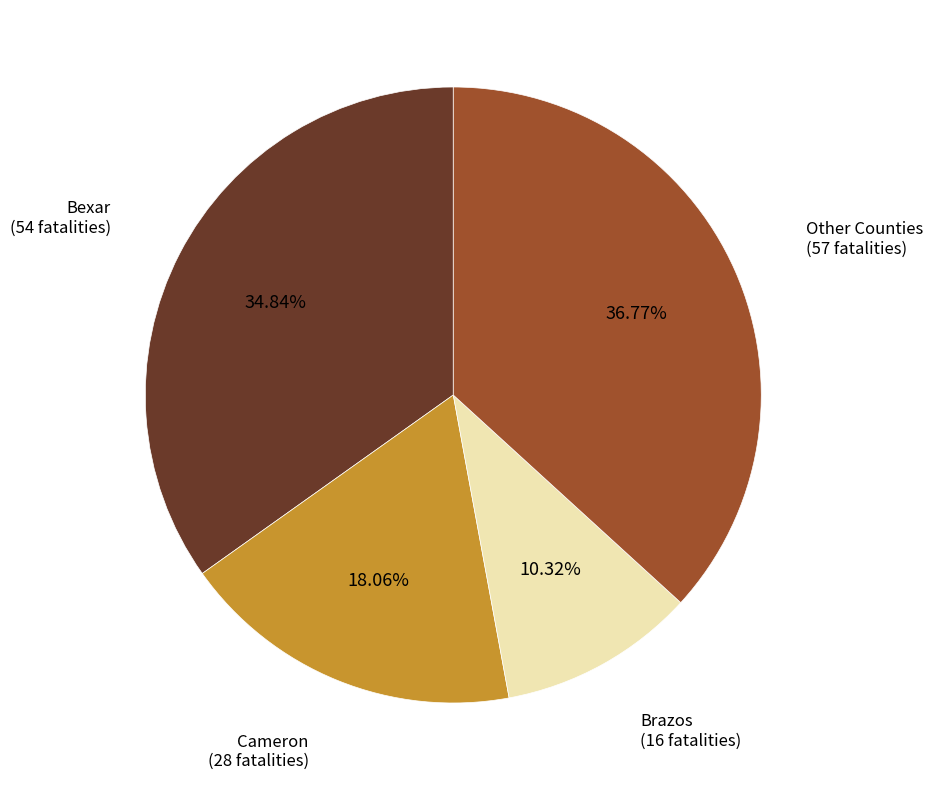

Does any single category account for the majority?

No